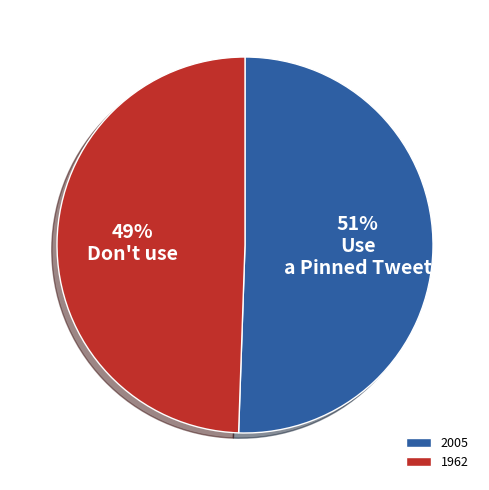

To the nearest percent, what is the combined percentage of 1962 and 2005?

100%